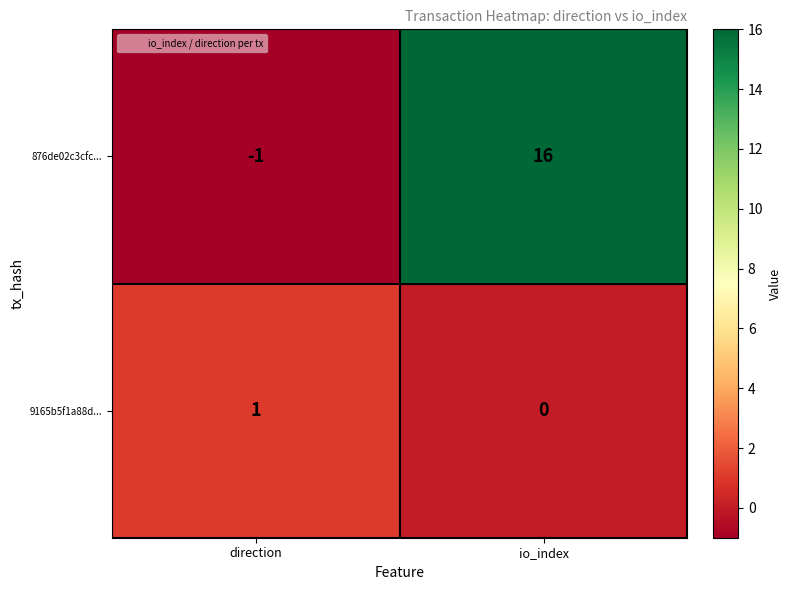

What is the minimum value shown in the chart?

-1